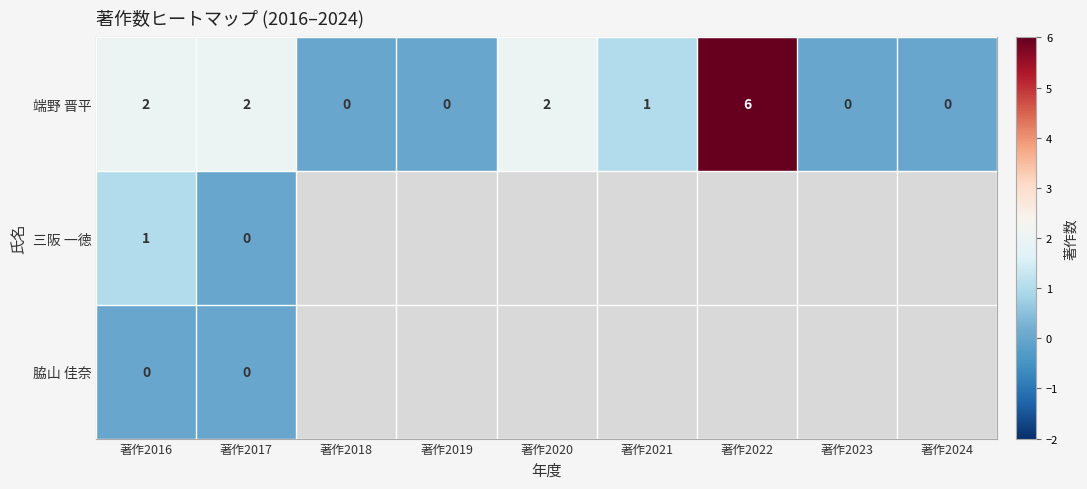

At how many categories does at least one series exceed 3?

1